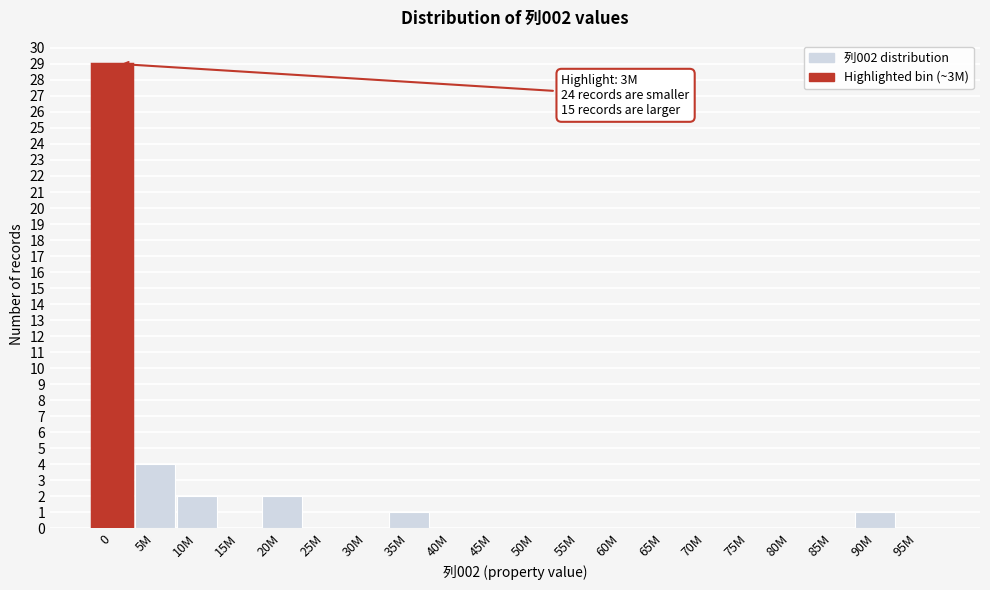

Reading right to left, what are all the values shown in this chart?

95M=0	90M=1	85M=0	80M=0	75M=0	70M=0	65M=0	60M=0	55M=0	50M=0	45M=0	40M=0	35M=1	30M=0	25M=0	20M=2	15M=0	10M=2	5M=4	0=29